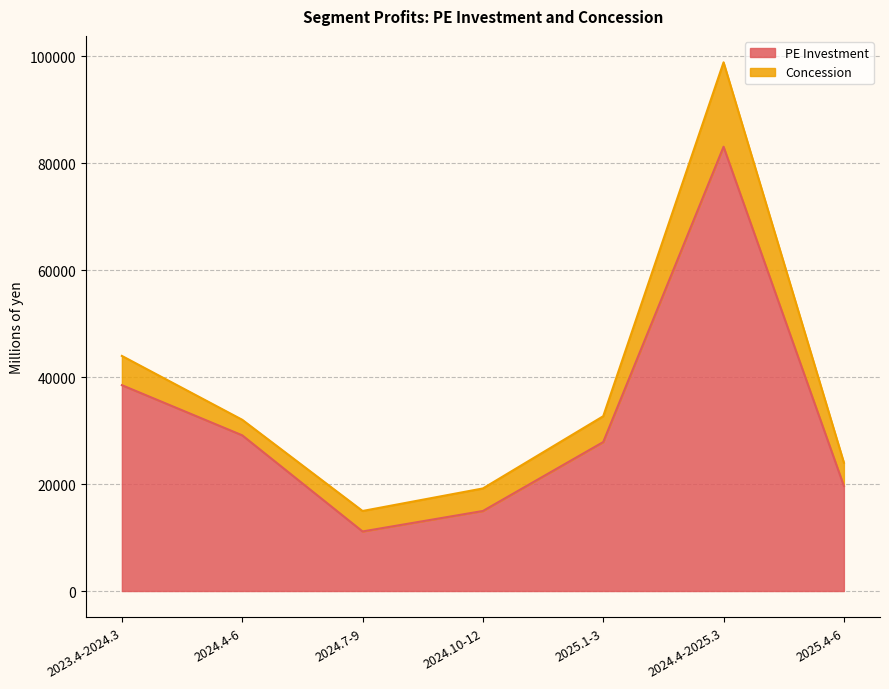

Rank the categories by value from lowest to highest.

2024.7-9, 2024.10-12, 2025.4-6, 2025.1-3, 2024.4-6, 2023.4-2024.3, 2024.4-2025.3